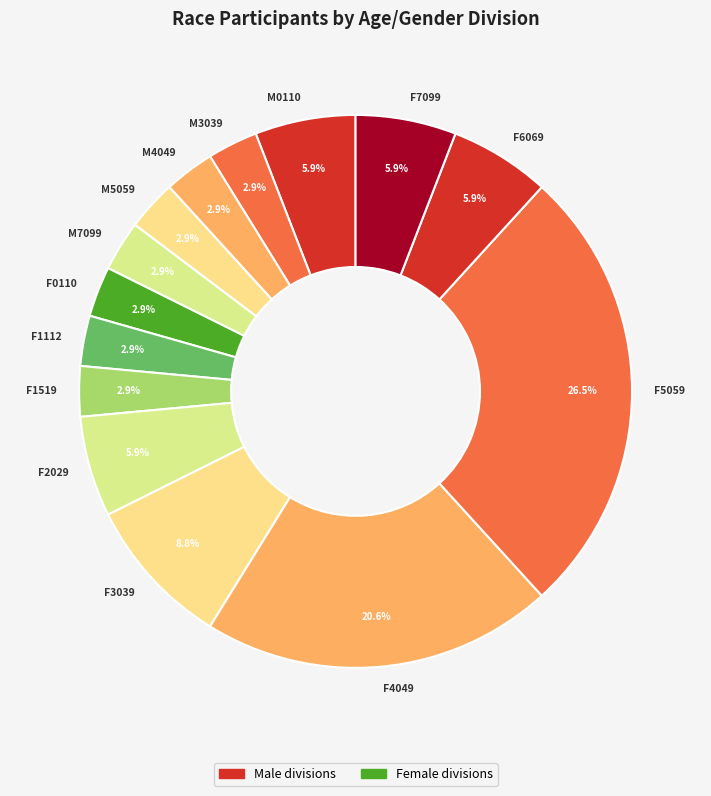

Is there any slice that represents more than half of the pie?

No